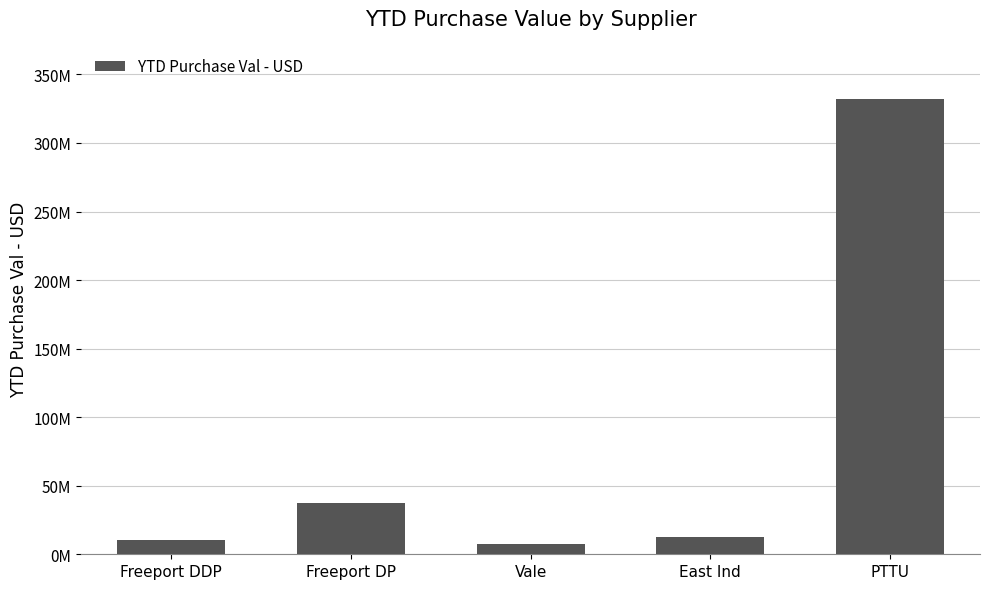

Does the chart contain any negative values?

No